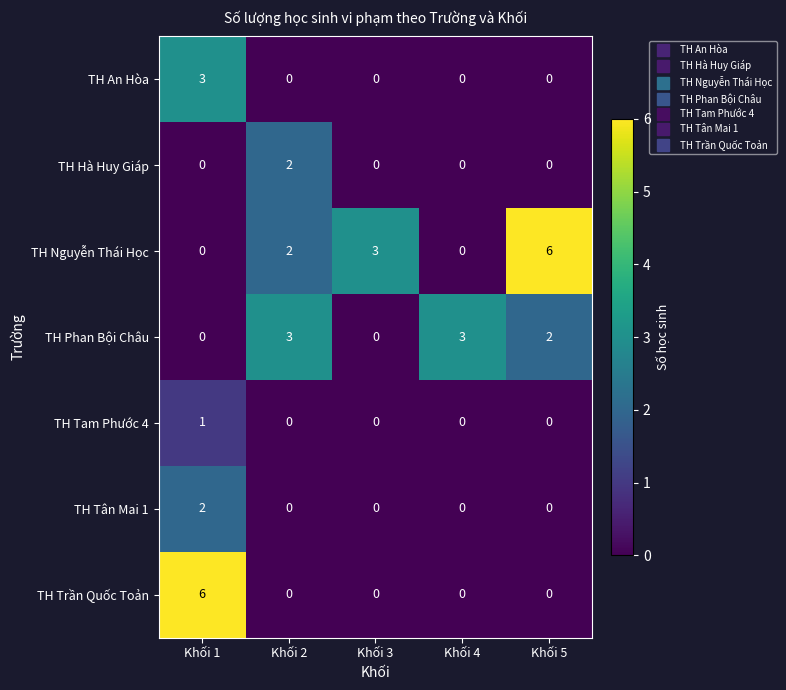

True or false: TH Tam Phước 4 has a value of 1 at Khối 1.

True